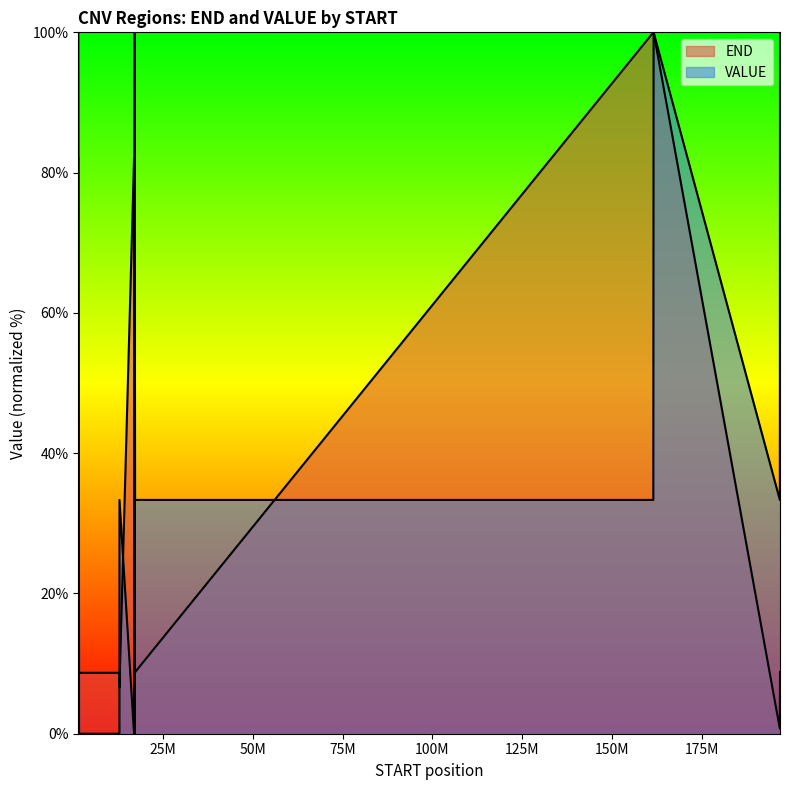

List the series in order of their overall mean, lowest first.

END, VALUE